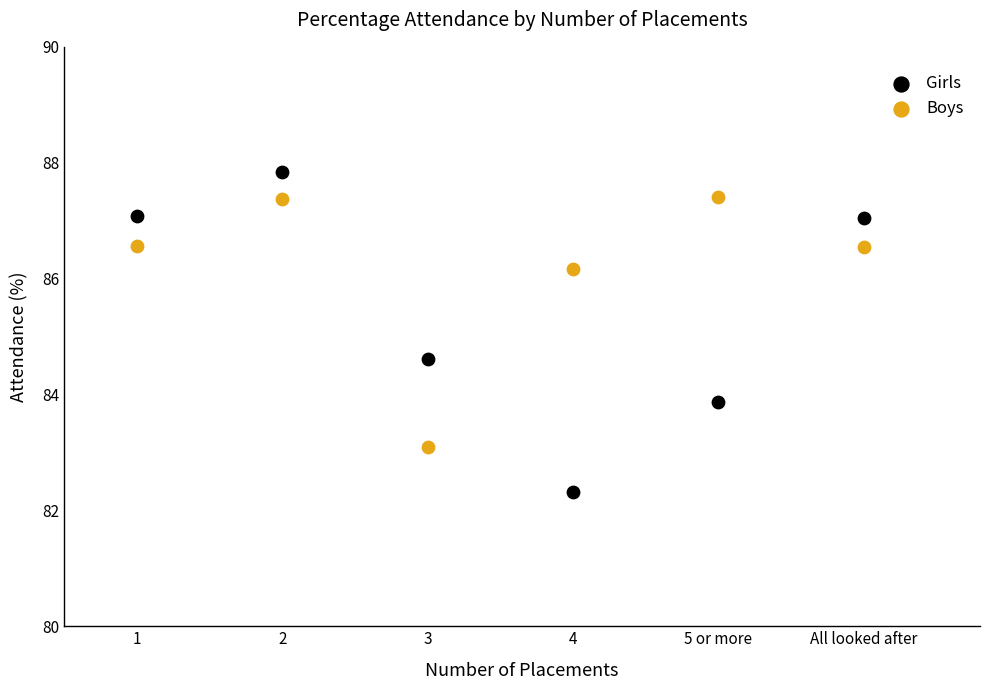

Across all series, what Y value is closest to 85?

84.6